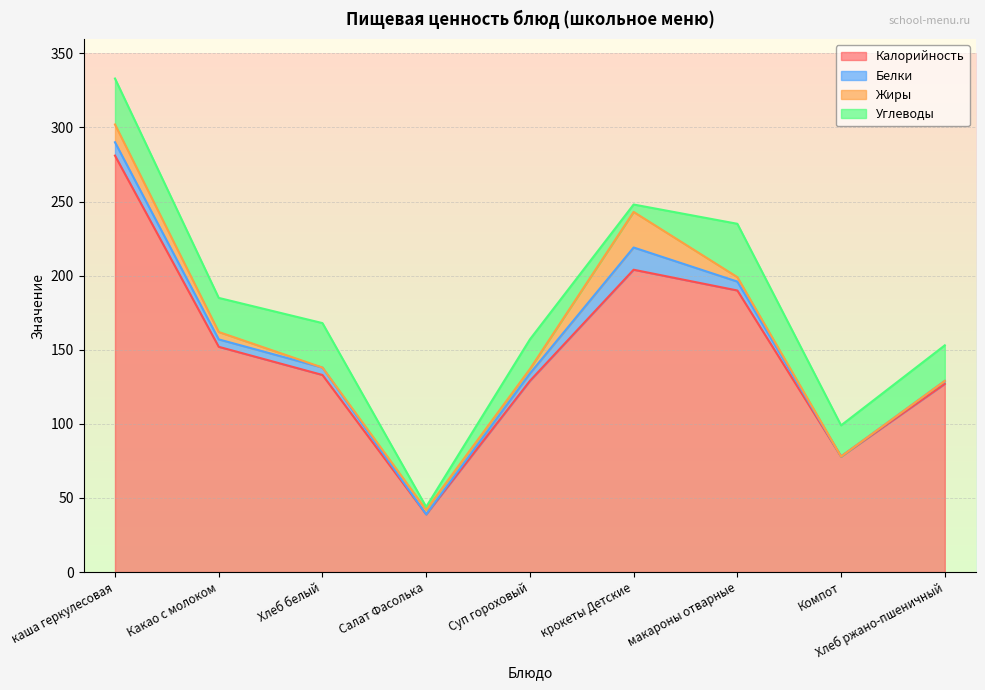

At how many categories does at least one series exceed 50?

8